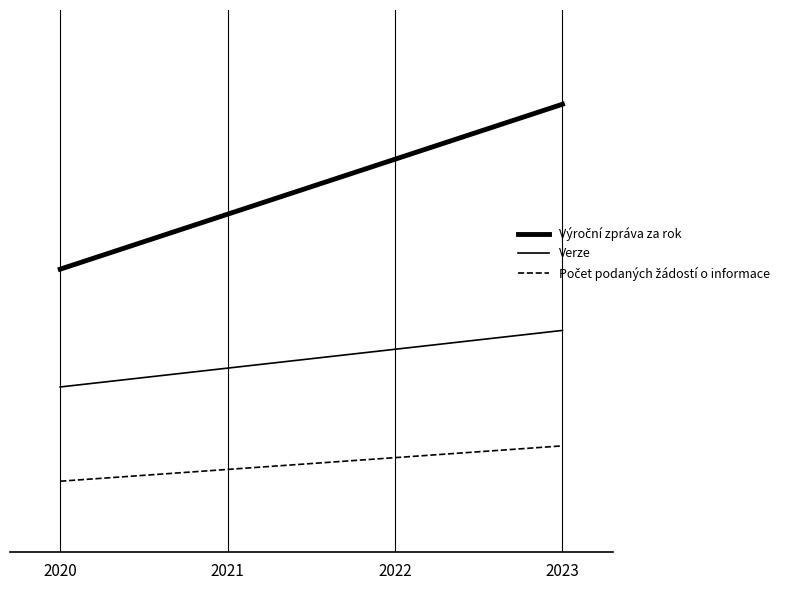

What is the approximate value of Výroční zpráva za rok at 2020?

0.6